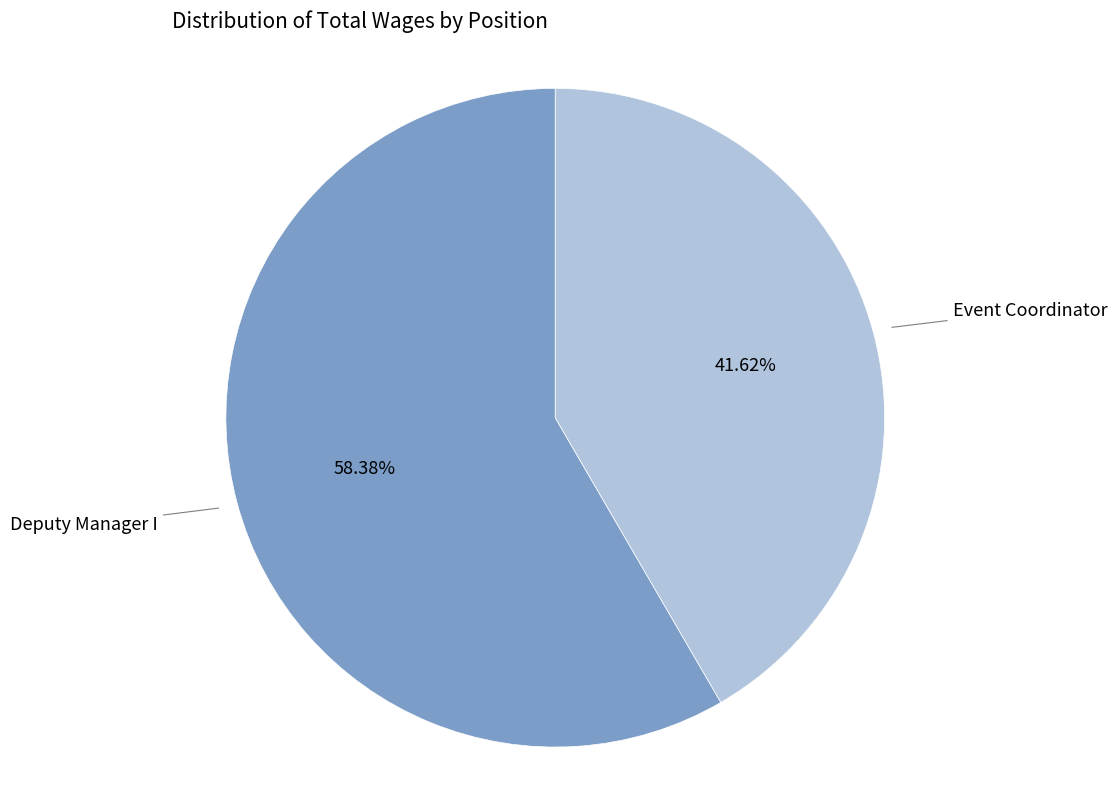

Between Event Coordinator and Deputy Manager I, which is larger?

Deputy Manager I